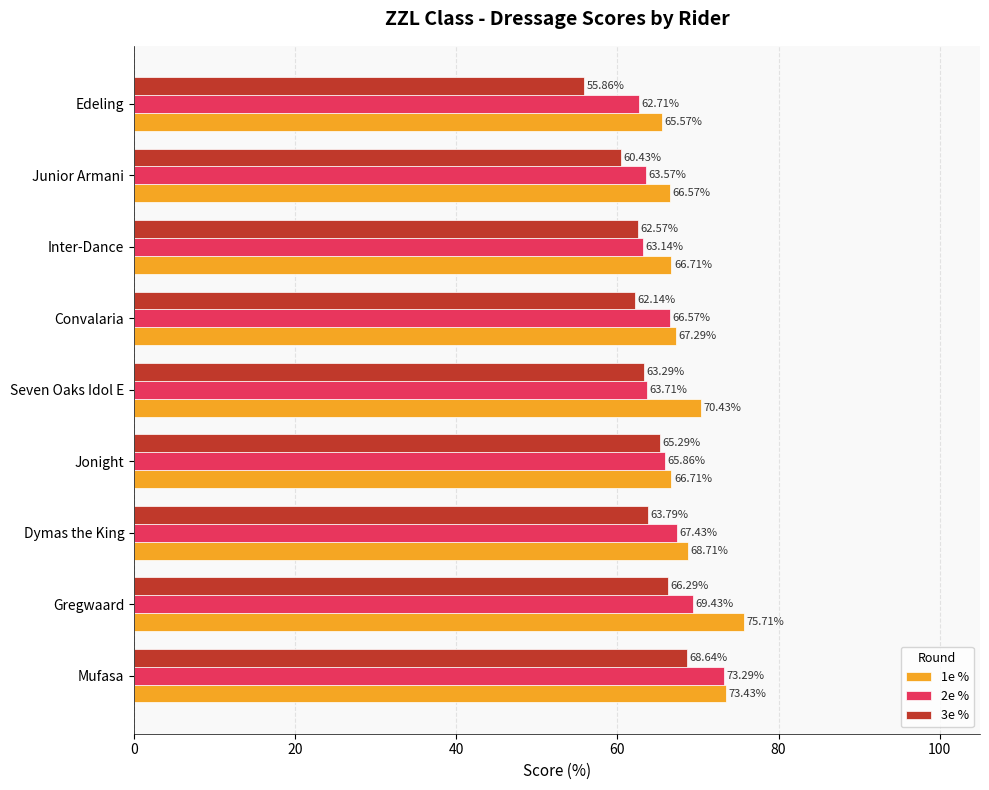

Which category has the lowest value across all series?

Edeling